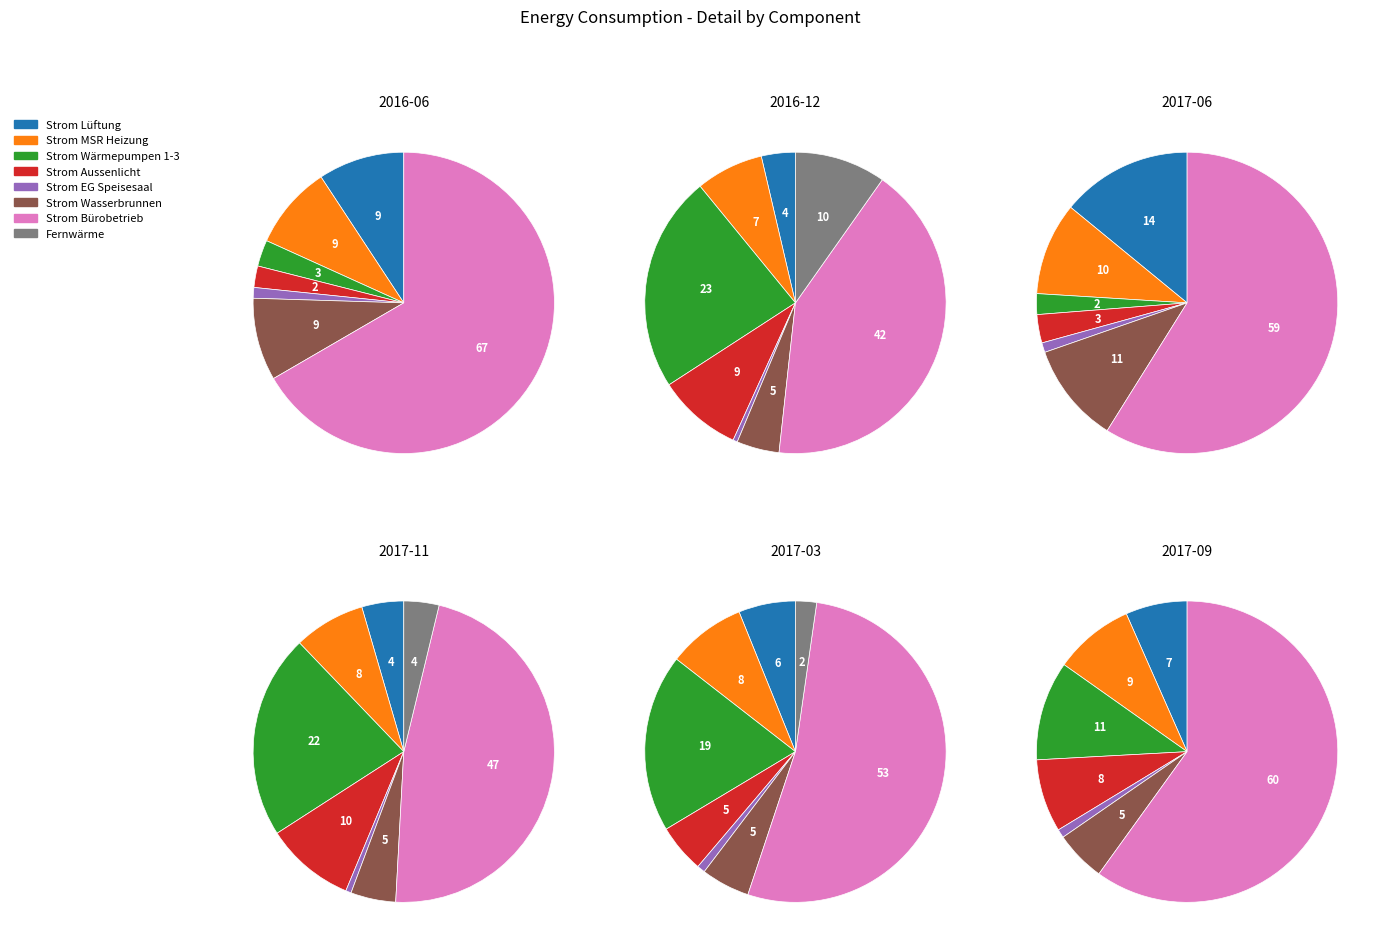

To the nearest percent, what is the combined percentage of Strom MSR Heizung and Fernwärme?

10%